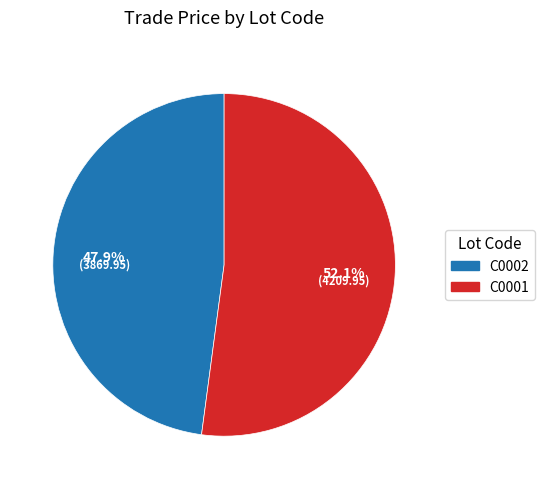

How many slices are in this pie chart?

2